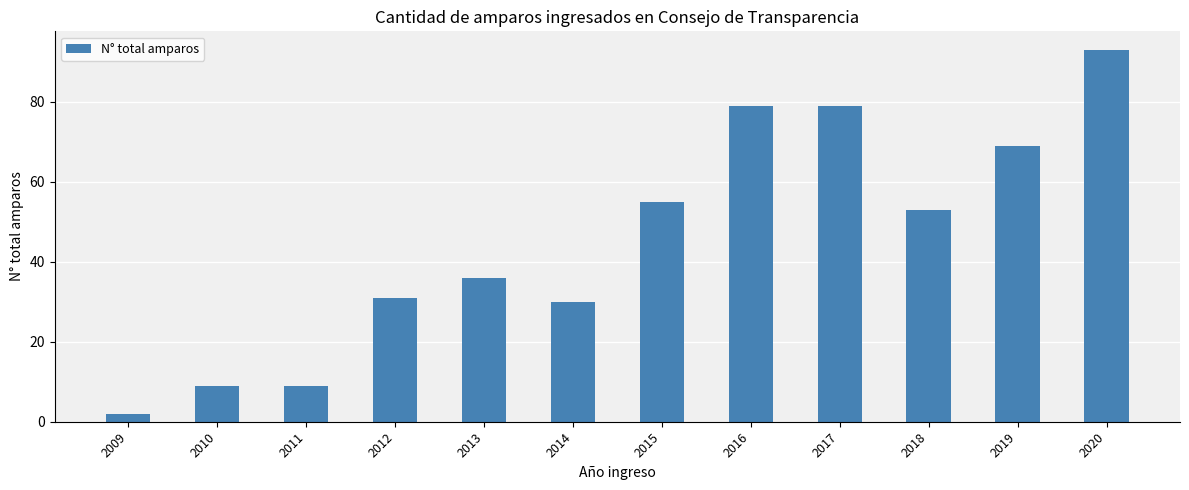

Does the chart contain any negative values?

No